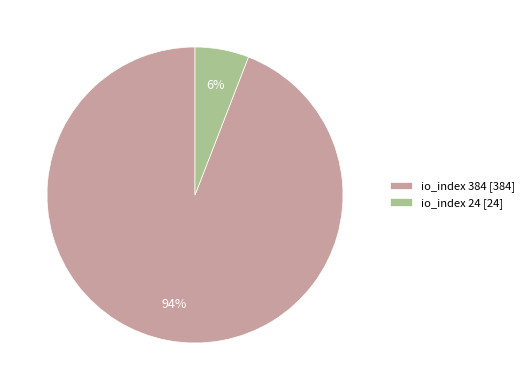

Do io_index 384 [384] and io_index 24 [24] together represent more than half of the pie?

Yes